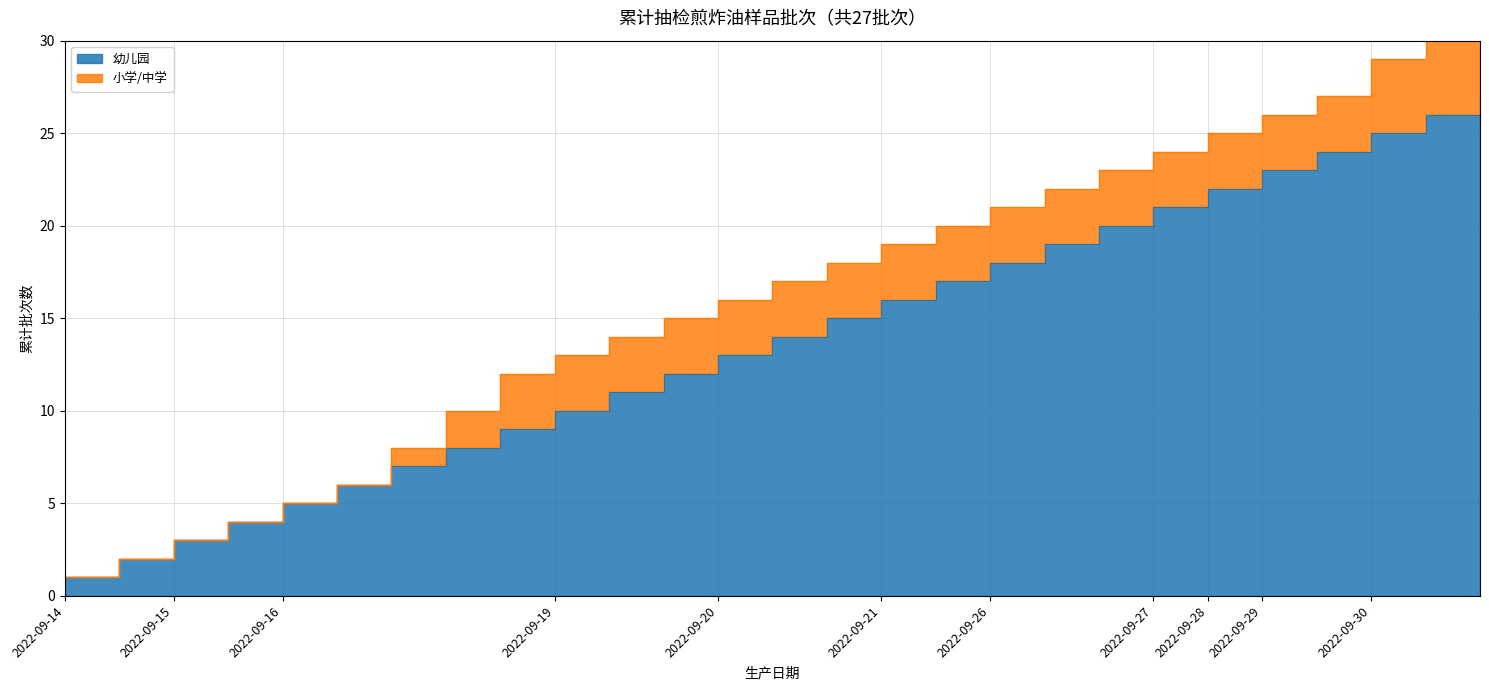

At which category does the chart reach its minimum across all series?

2022-09-14